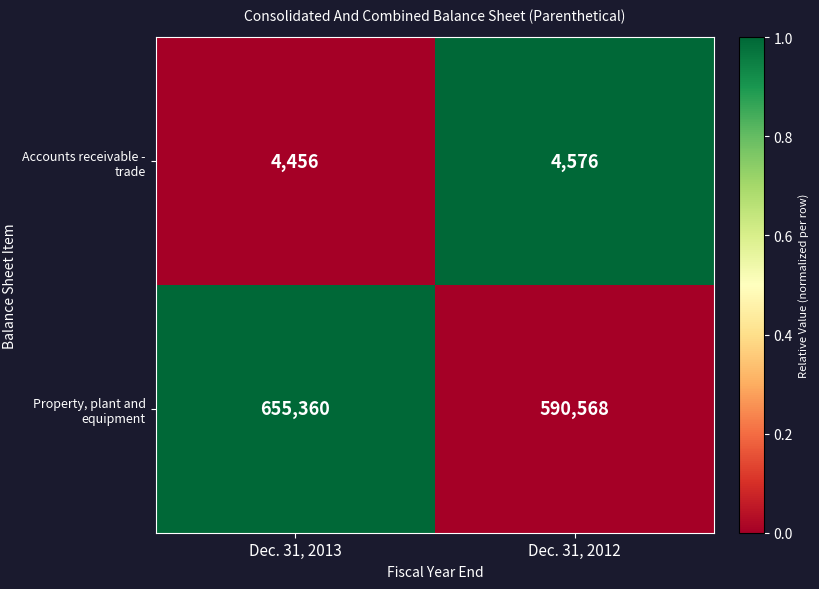

How many data points does each series have?

2